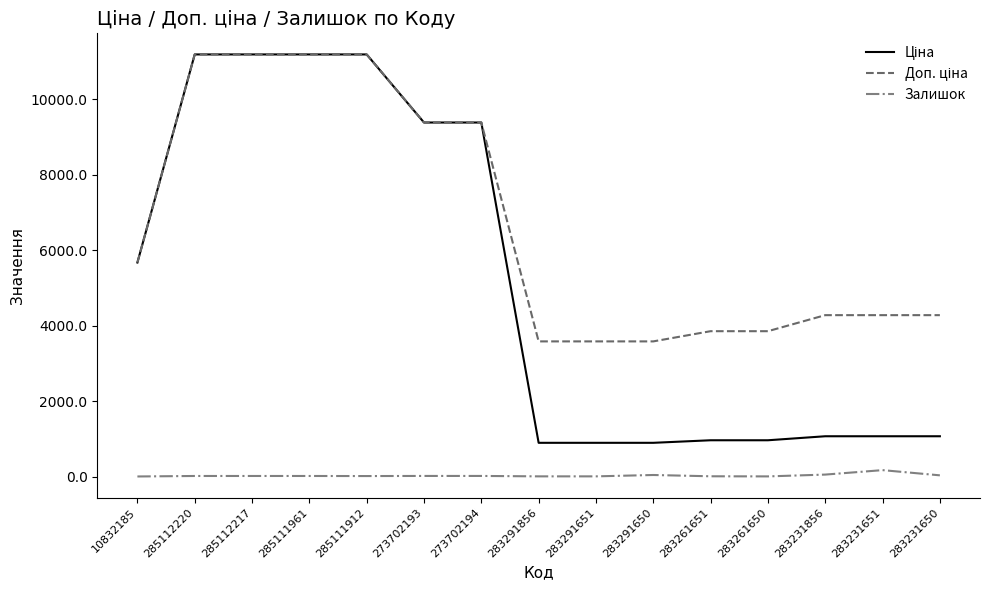

True or false: Залишок has a value of 43.0 at 283291650.

True